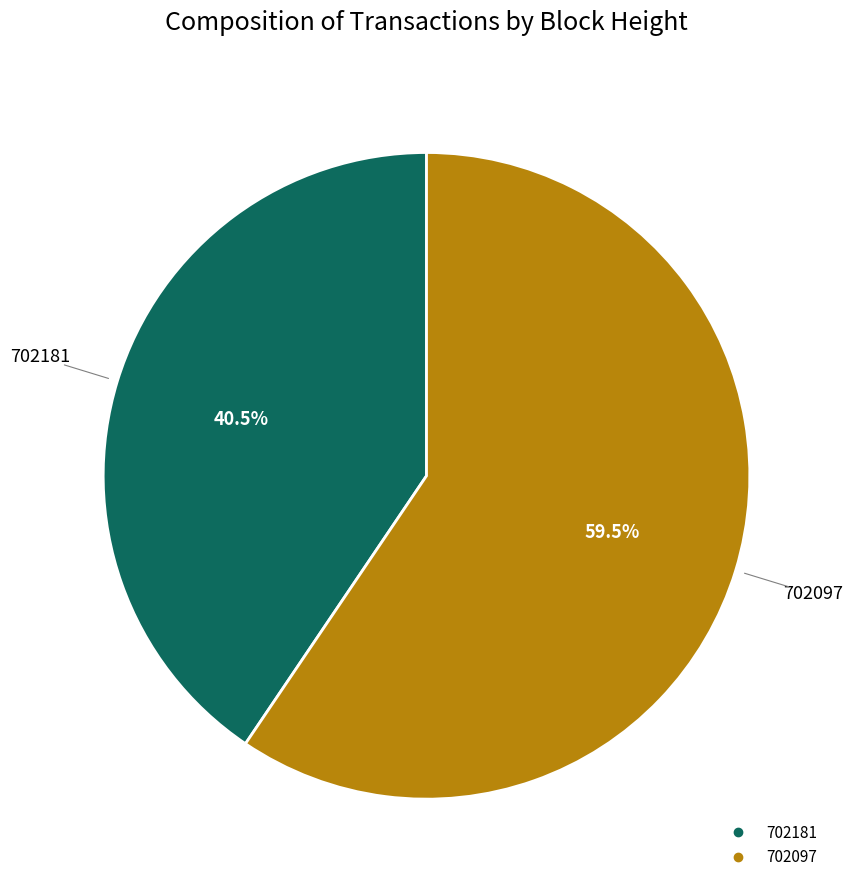

How many slices are in this pie chart?

2